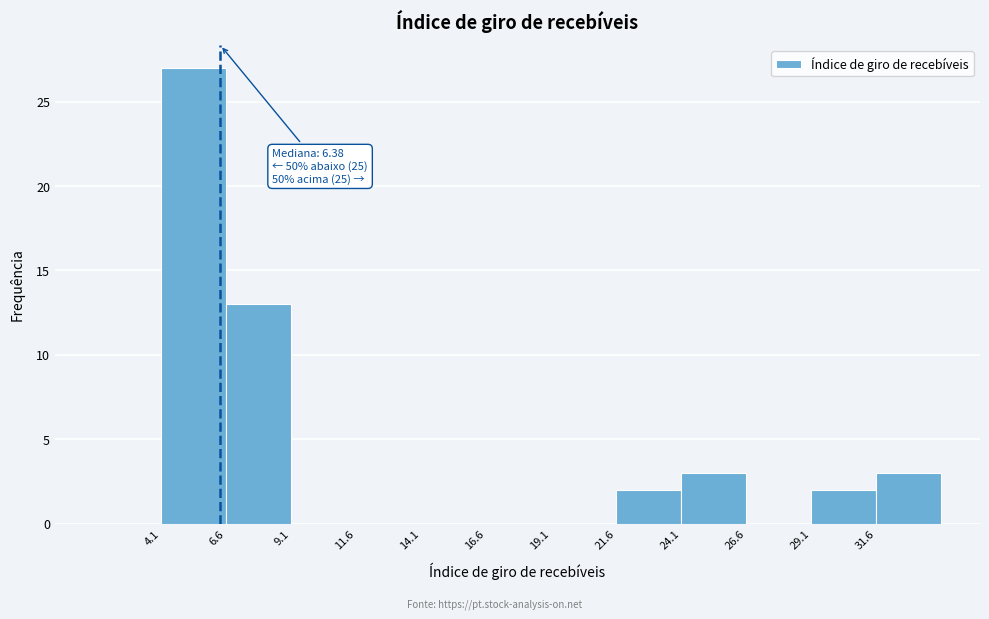

Which range on the x-axis has the tallest bar?

4.0 to 6.5